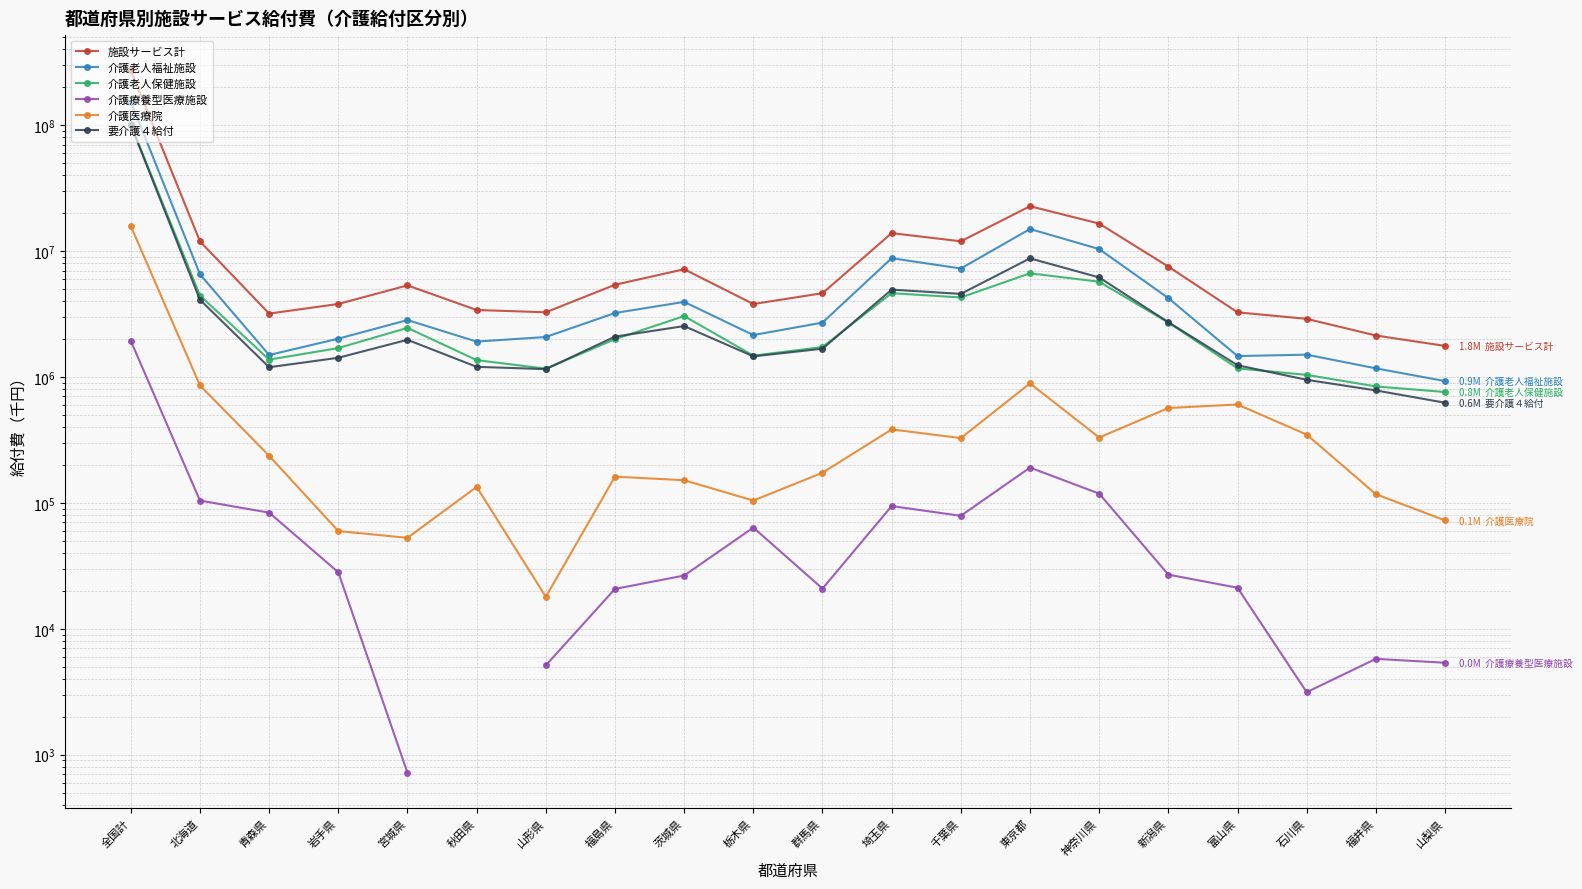

True or false: 介護療養型医療施設 has a value of 10260.1 at 群馬県.

False